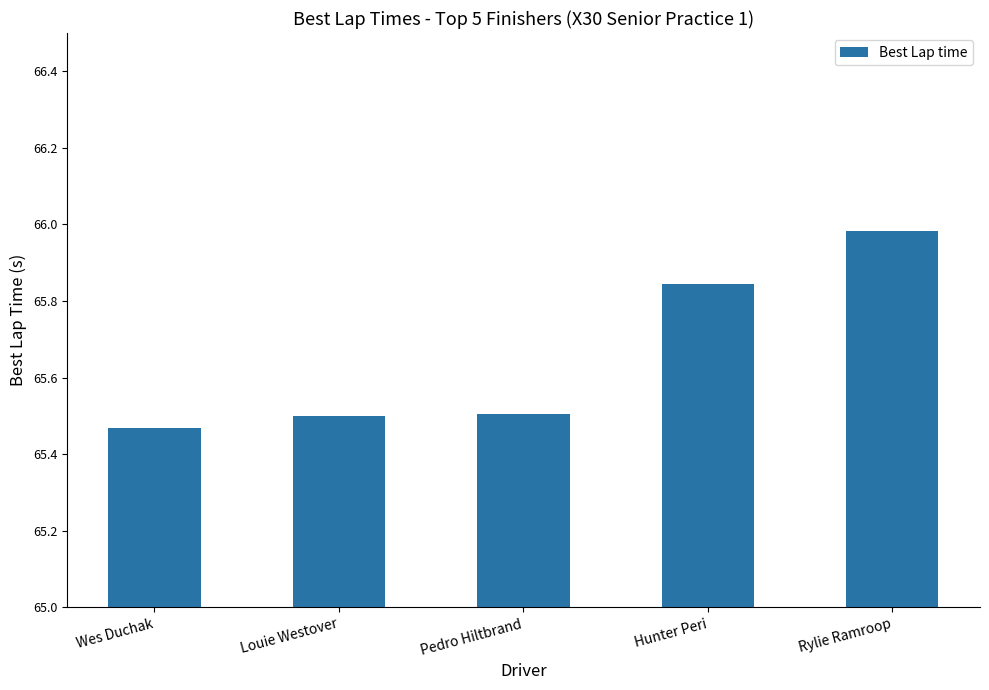

What is the ratio of the value at Hunter Peri to the value at Rylie Ramroop?

1.0